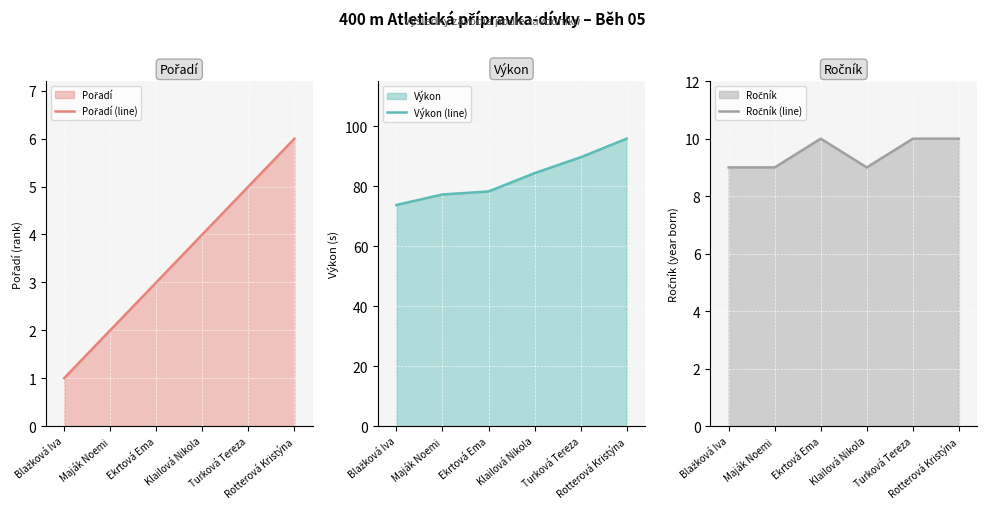

What is the average value of the Ročník (line) series?

9.5